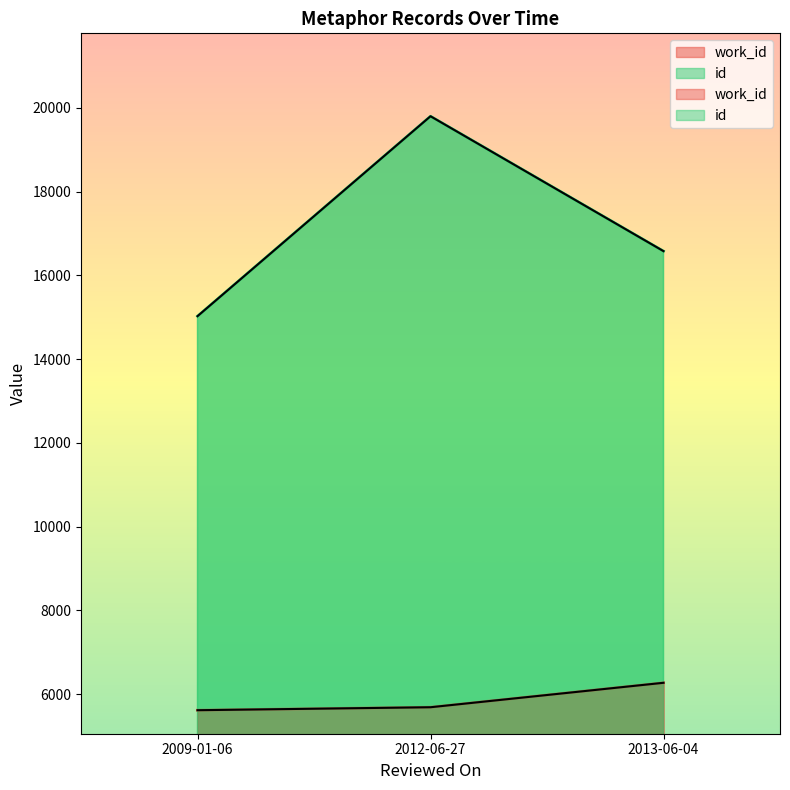

Which category has the highest value across all series?

2012-06-27